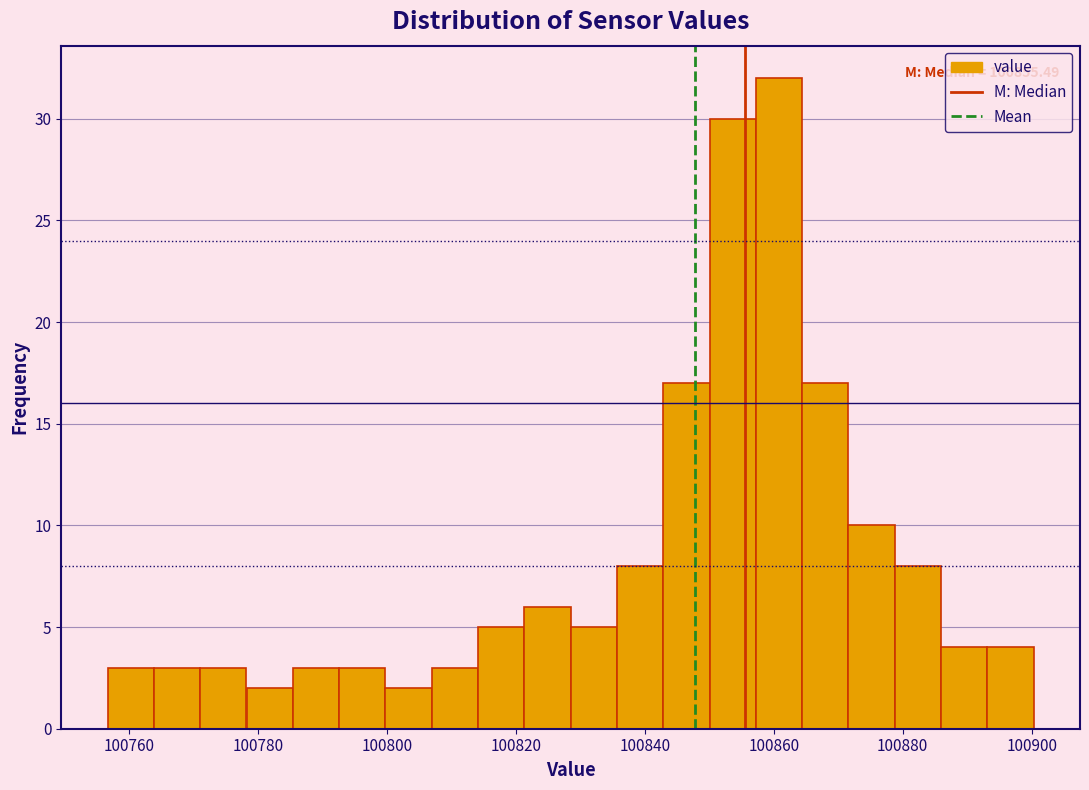

Around what value on the x-axis is the tallest bar? Give the approximate position of its centre, as read against the axis.

100860